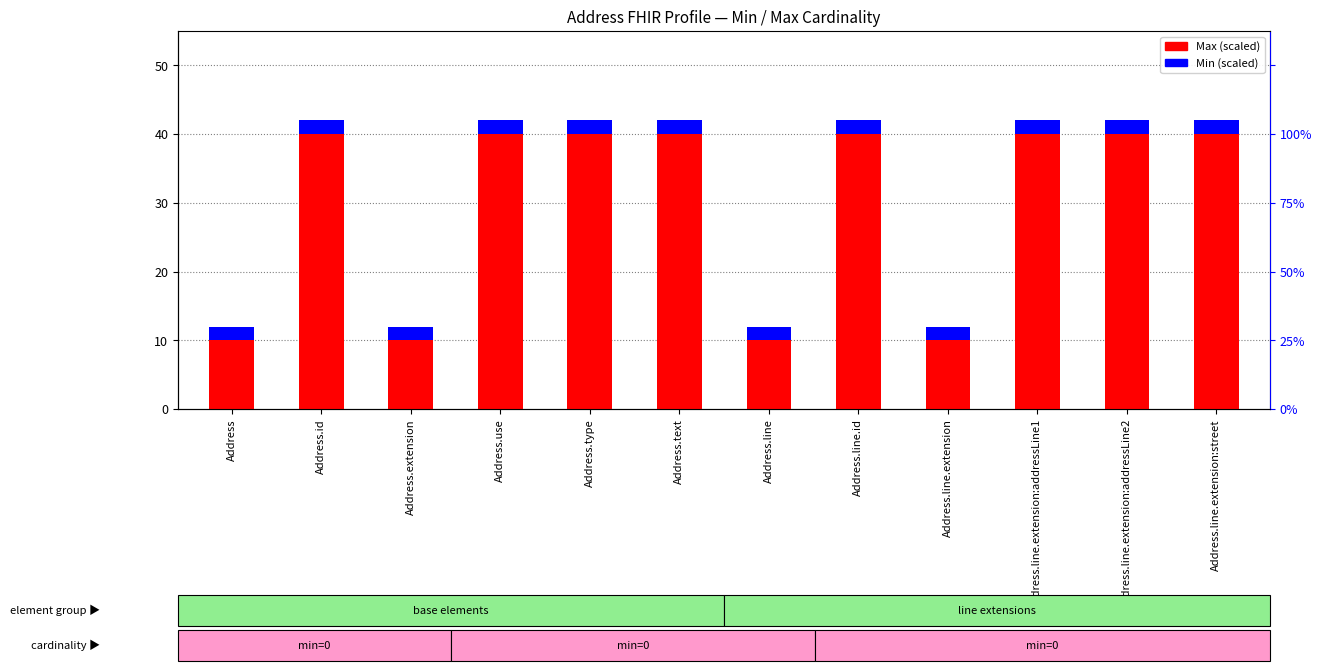

At which category is the sum across all series the highest?

Address.id